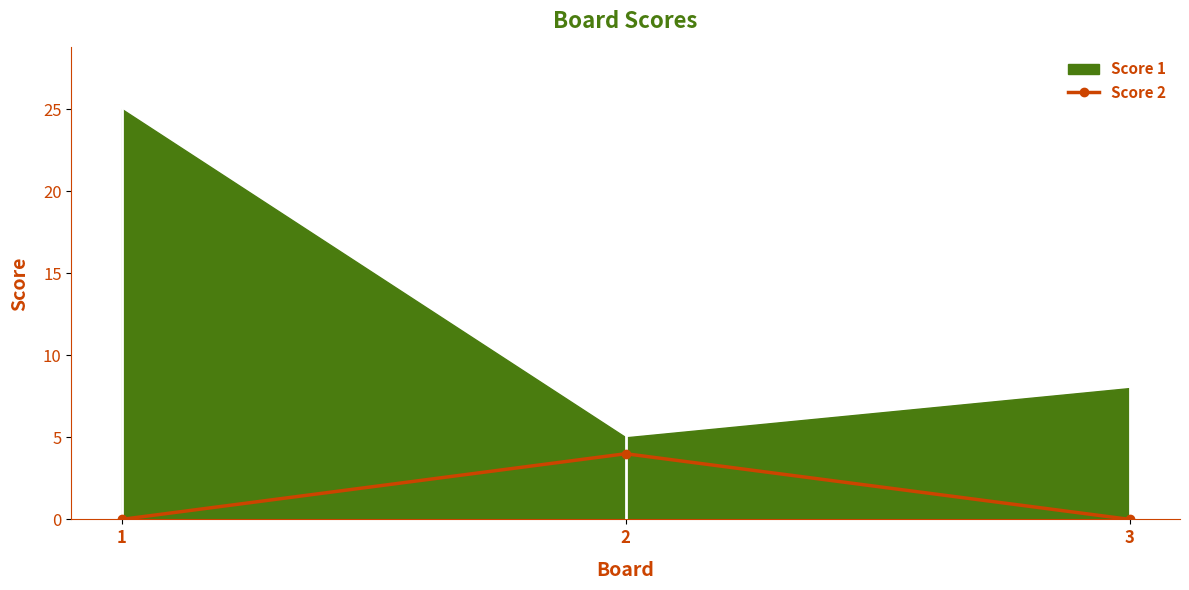

Does the chart have visible grid lines?

No